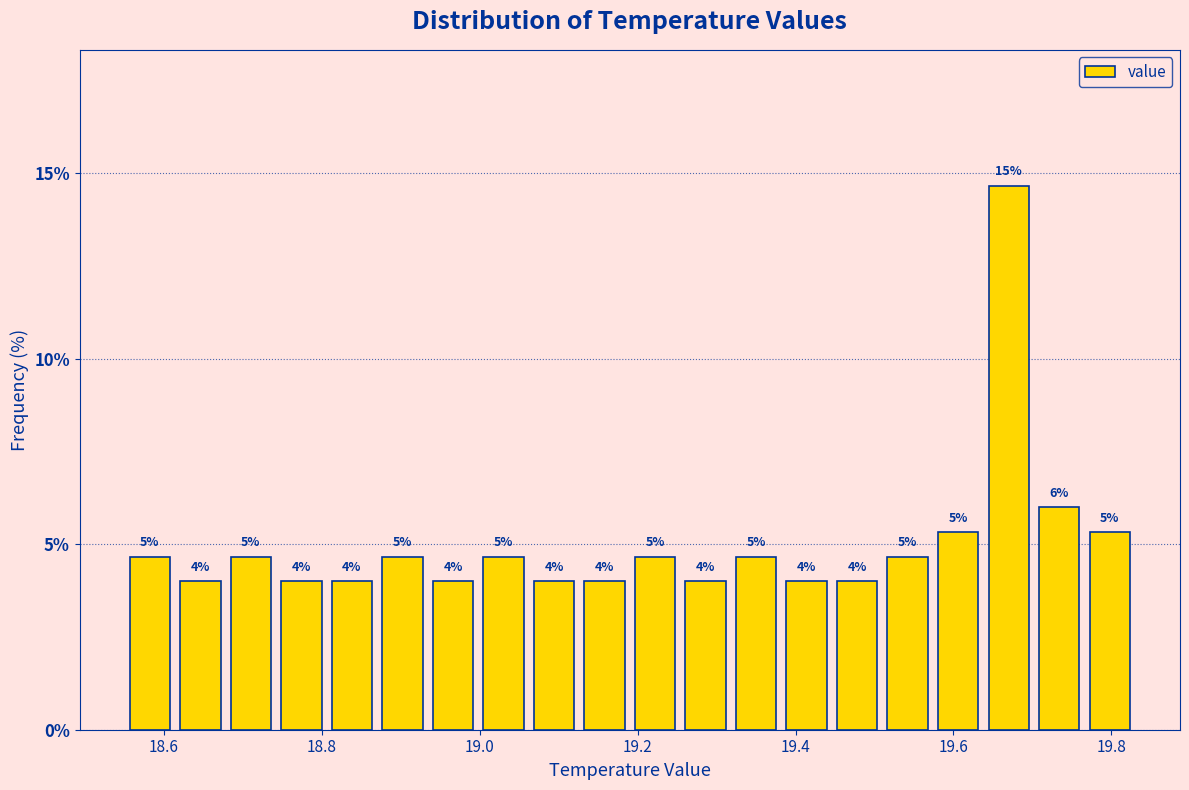

Around what value on the x-axis is the tallest bar? Give the approximate position of its centre, as read against the axis.

19.68